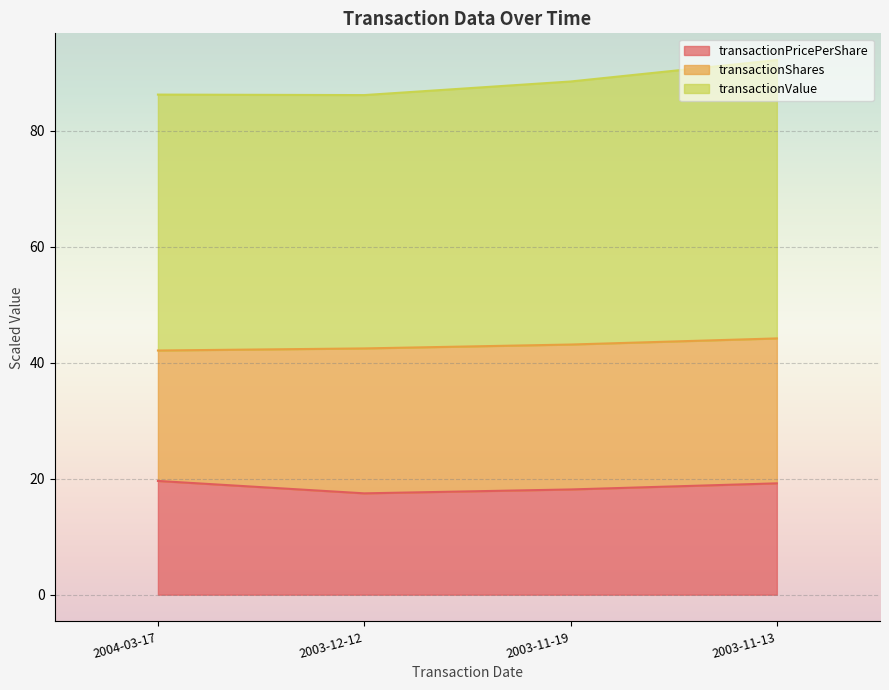

Does the chart display data point markers on the line(s)?

No